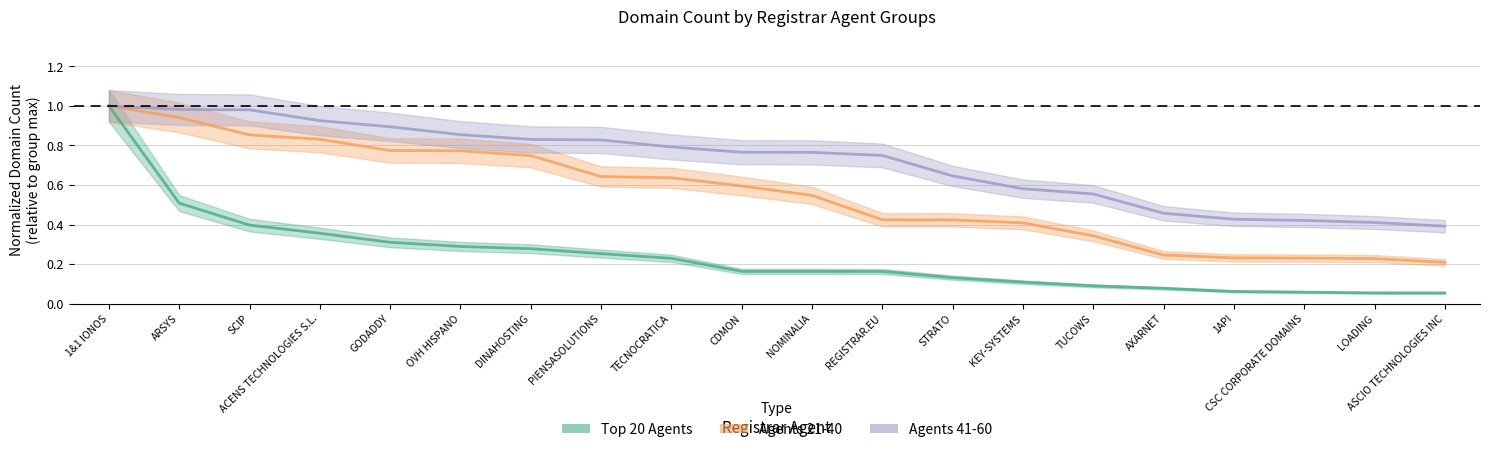

True or false: Top 20 Agents has more than 0 interior local peaks.

False